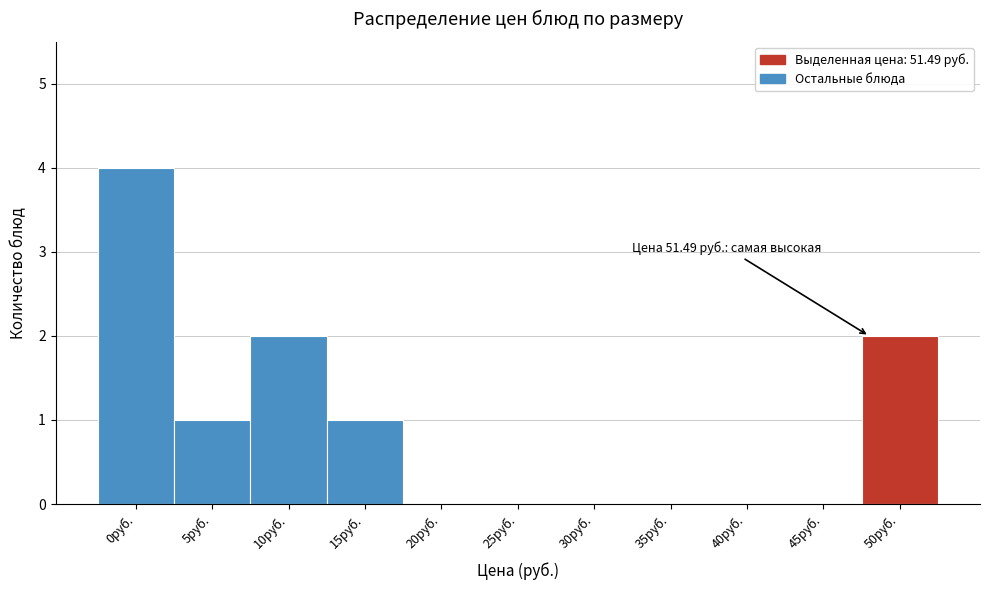

Reading right to left, what are all the values shown in this chart?

50руб.=2	45руб.=0	40руб.=0	35руб.=0	30руб.=0	25руб.=0	20руб.=0	15руб.=1	10руб.=2	5руб.=1	0руб.=4